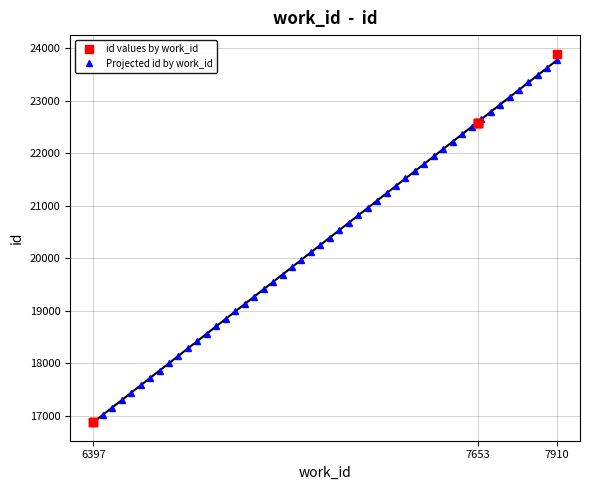

What is the change in value from 6397 to 7910?

+7013